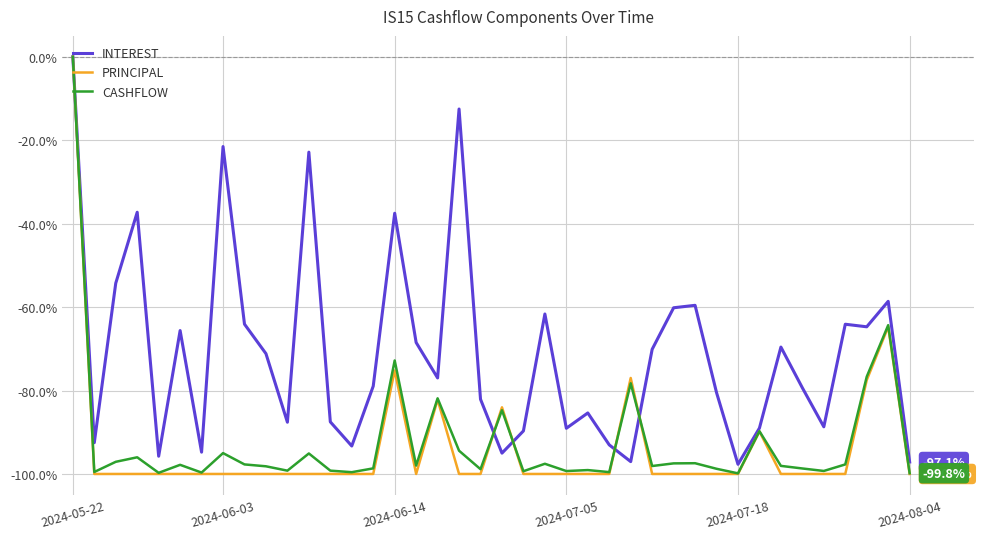

How many series are shown in this chart?

3